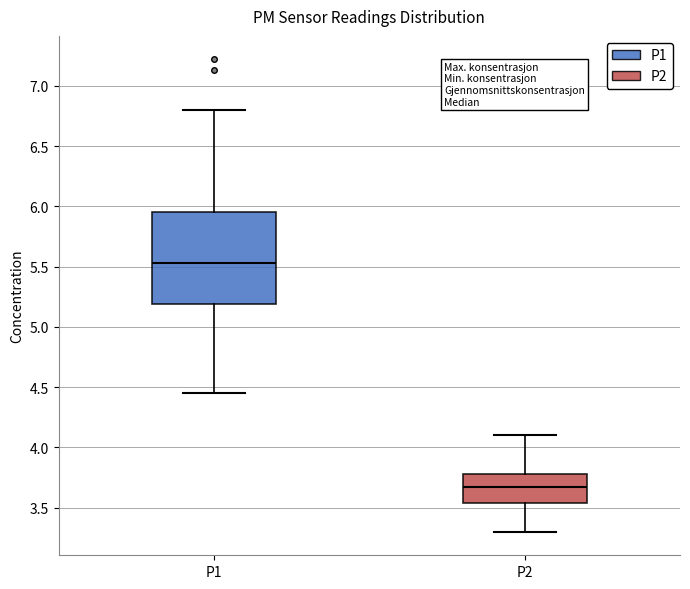

Which box's median line is the lowest?

P2